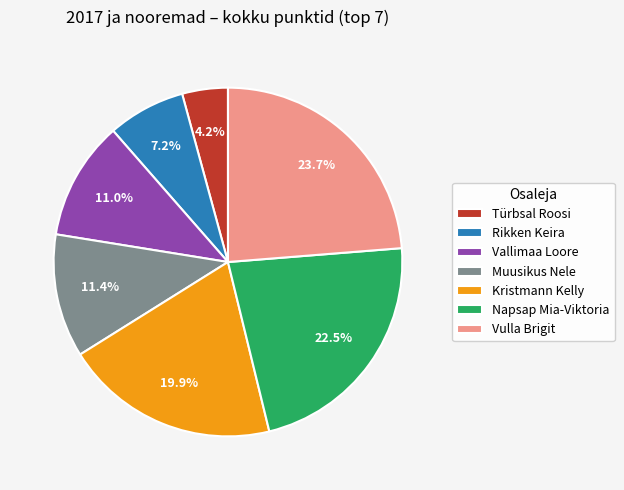

Is the sum of Napsap Mia-Viktoria and Vulla Brigit greater than half?

No